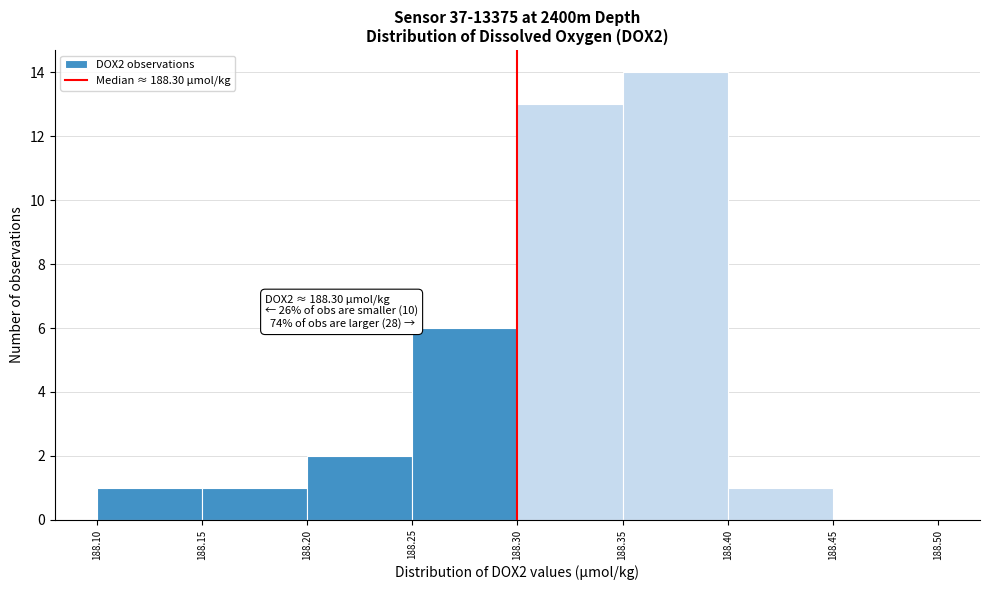

Over which range of the x-axis is the bar tallest?

188.35 to 188.40